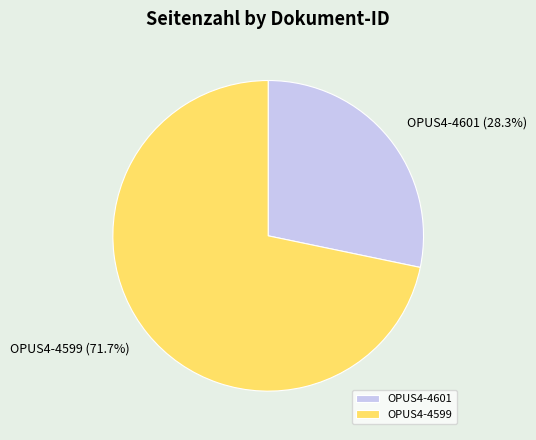

What is the ratio of the value at OPUS4-4599 to the value at OPUS4-4601?

2.5